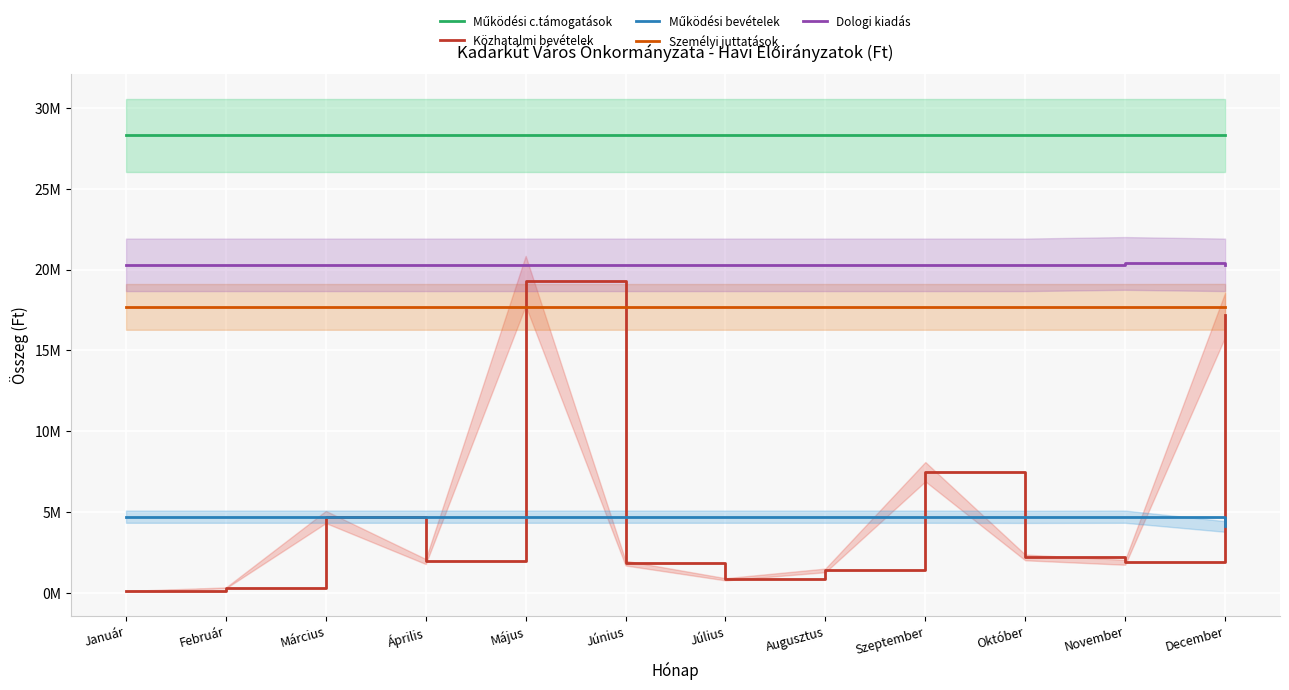

Reading left to right, list all the values displayed in this chart.

Működési c.támogatások: 28292620	28292620	28292620	28292620	28292620	28292620	28292620	28292620	28292620	28292620	28292620	28292617
Közhatalmi bevételek: 120000	320000	4700000	1950000	19300000	1850000	850000	1400000	7500000	2200000	1900000	17180000
Működési bevételek: 4720012	4720012	4720012	4720012	4720012	4720012	4720012	4720012	4720012	4709727	4720012	4115153
Személyi juttatások: 17690000	17690000	17690000	17690000	17690000	17690000	17690000	17690000	17690000	17690000	17690000	17695909
Dologi kiadás: 20290000	20290000	20290000	20290000	20290000	20290000	20290000	20290000	20290000	20290000	20376668	20290000